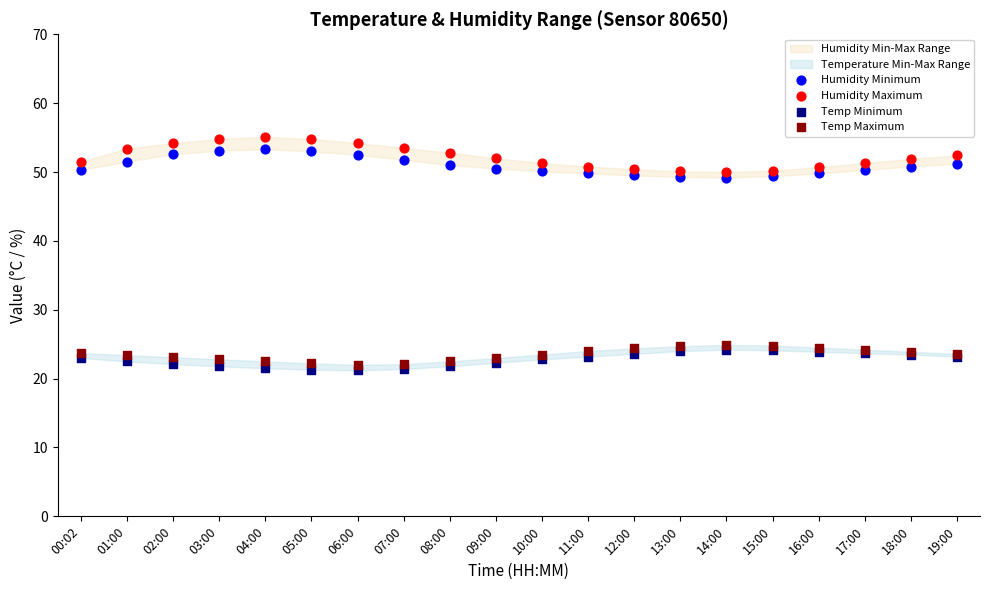

Which series reaches the maximum Y coordinate?

Humidity Maximum